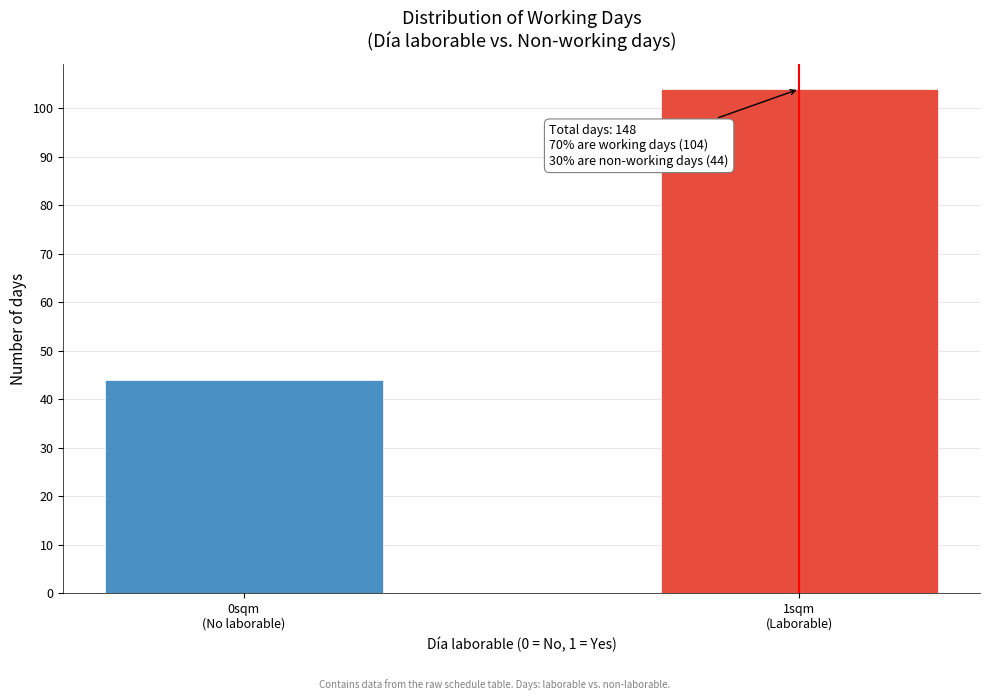

Reading right to left, what are all the values shown in this chart?

104	44